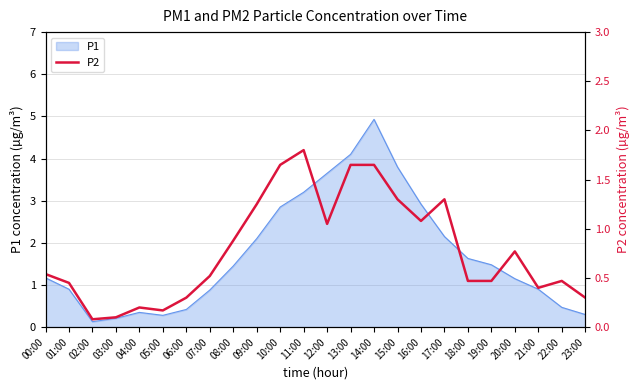

How many lines are shown in the chart?

1